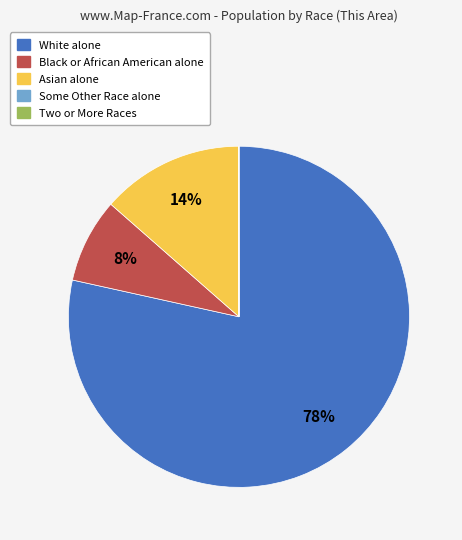

What is the largest slice in the pie chart?

White alone